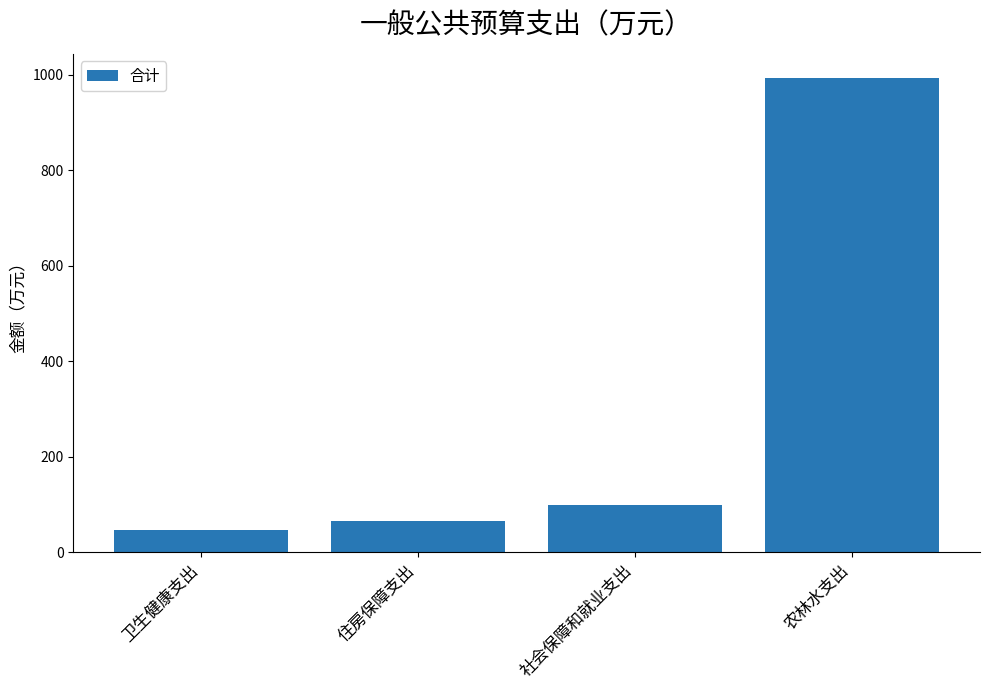

The value at 农林水支出 is 1677.2. True or false?

False